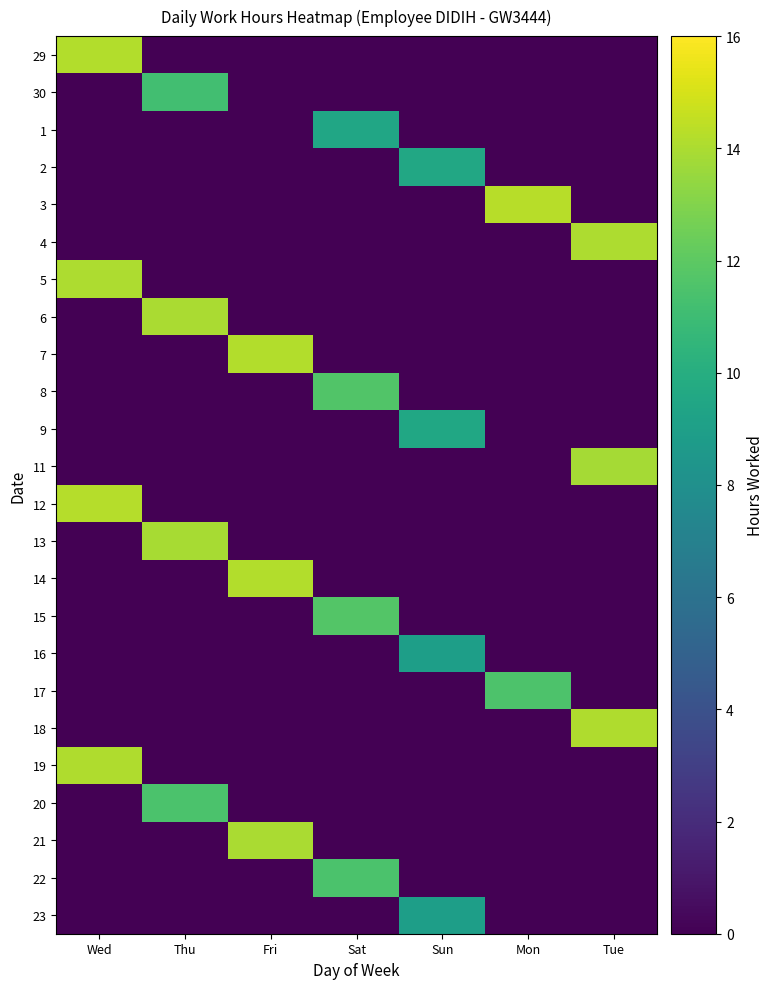

At Mon, list the series in order from smallest to largest.

29, 30, 1, 2, 4, 5, 6, 7, 8, 9, 11, 12, 13, 14, 15, 16, 18, 19, 20, 21, 22, 23, 17, 3